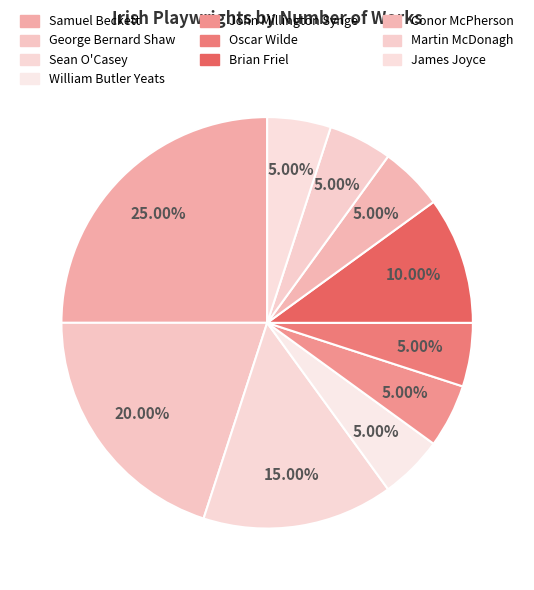

Rank the categories by value from lowest to highest.

William Butler Yeats, John Millington Synge, Oscar Wilde, Conor McPherson, Martin McDonagh, James Joyce, Brian Friel, Sean O'Casey, George Bernard Shaw, Samuel Beckett